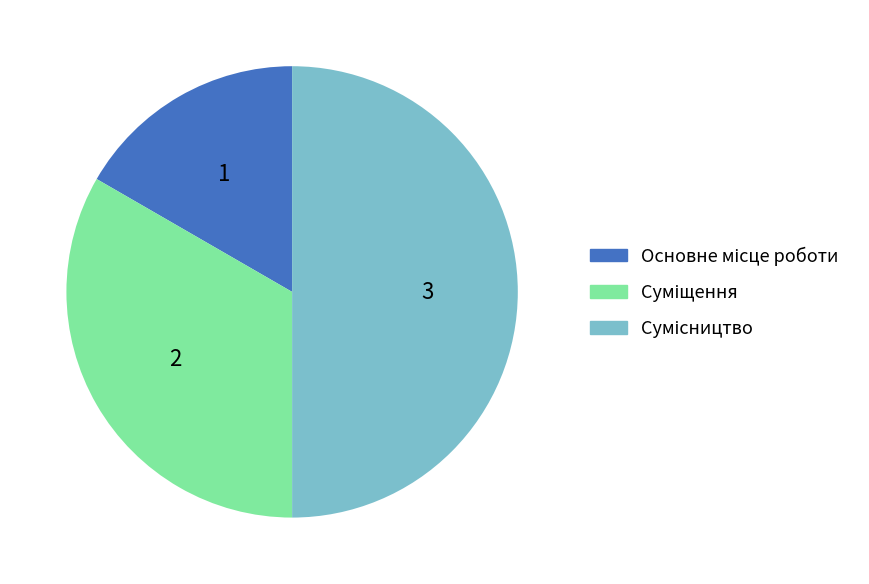

Count the number of slices in the pie.

3